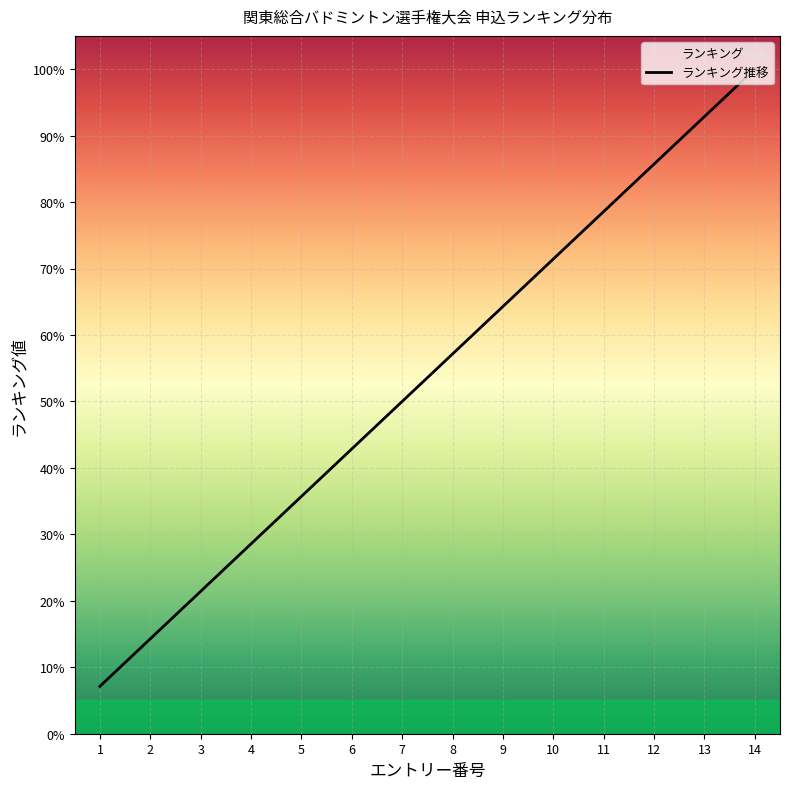

List the labels in order of value, largest first.

14, 13, 12, 11, 10, 9, 8, 7, 6, 5, 4, 3, 2, 1